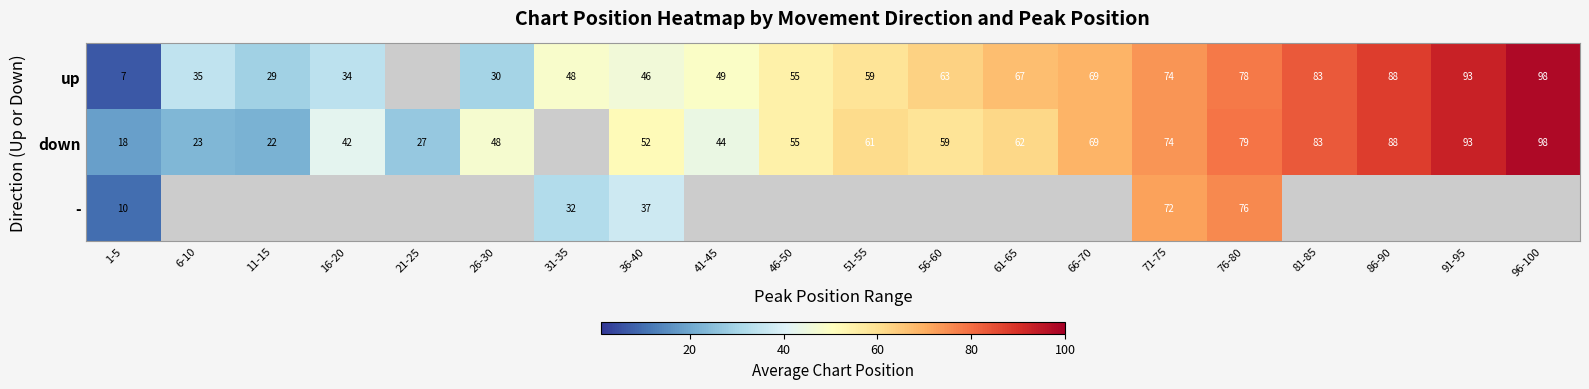

The value of down at 41-45 is 71.3. True or false?

False